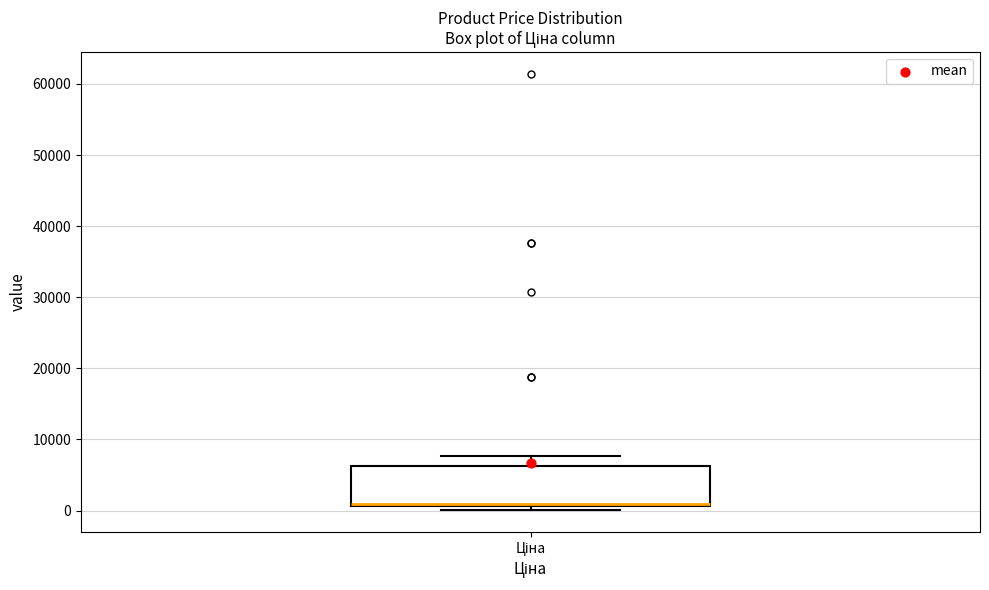

Read this box plot against the y-axis: the position of the median line, the range covered by the box, and the ends of both whiskers. The values are not printed on the chart, so give them approximately, as read against the axis.

median 1000 (drawn on the box's lower edge), box 1000 to 6000, whiskers 0 to 8000